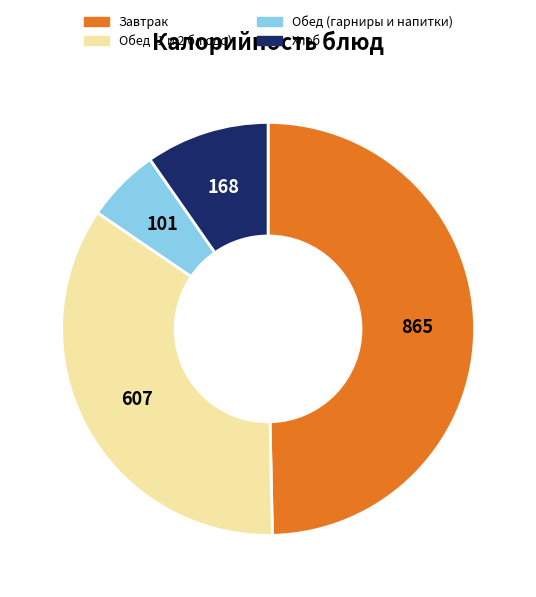

What is the largest slice in the pie chart?

Завтрак